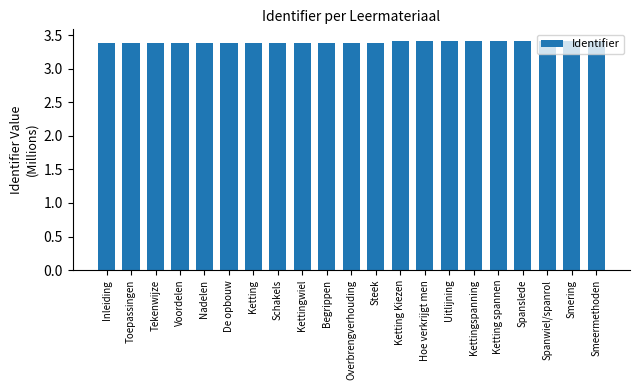

What is the label of the 19th bar from the left?

Spanwiel/spanrol